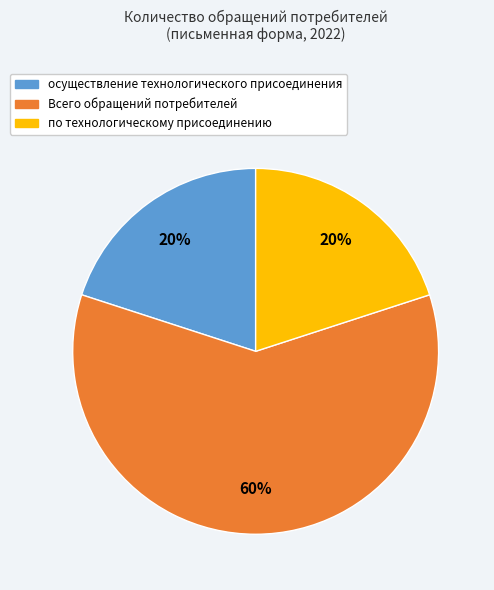

How many slices are in this pie chart?

3